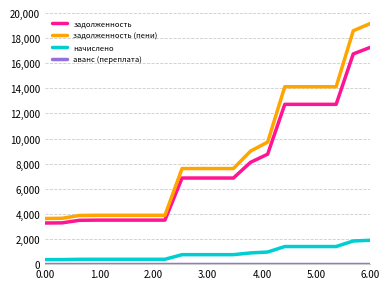

What is the difference between the maximum and minimum values in the задолженность (пени) series?

15533.5